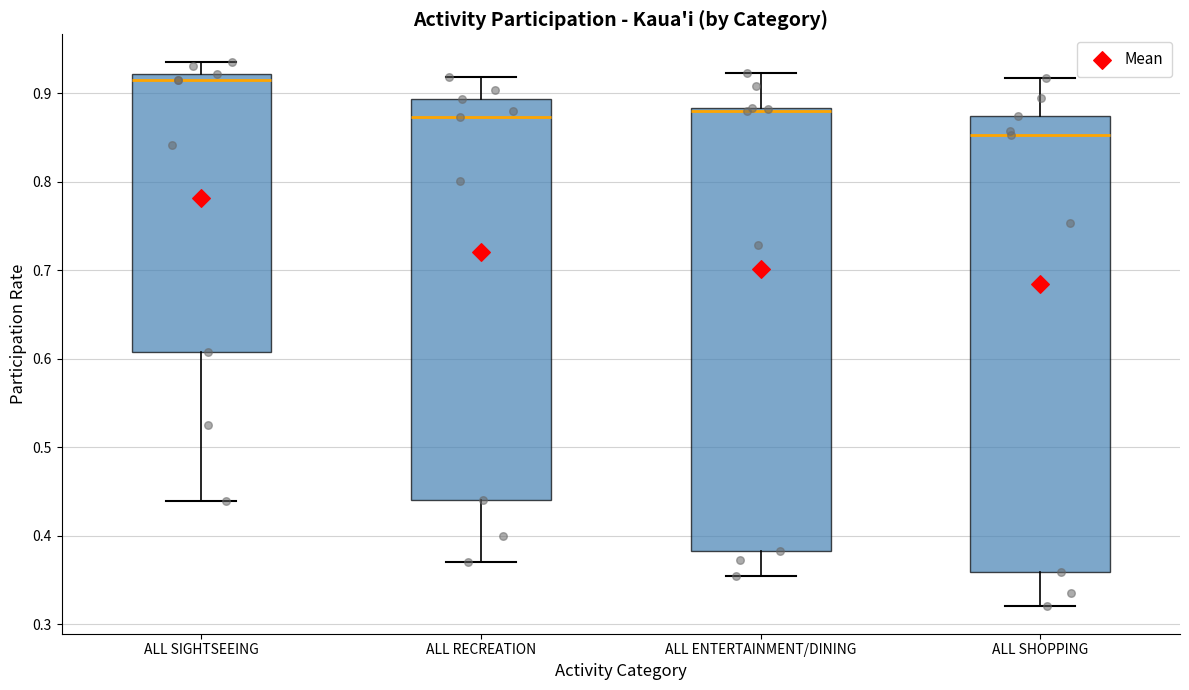

Comparing the boxes themselves (not the whiskers), which one is the tallest?

ALL SHOPPING